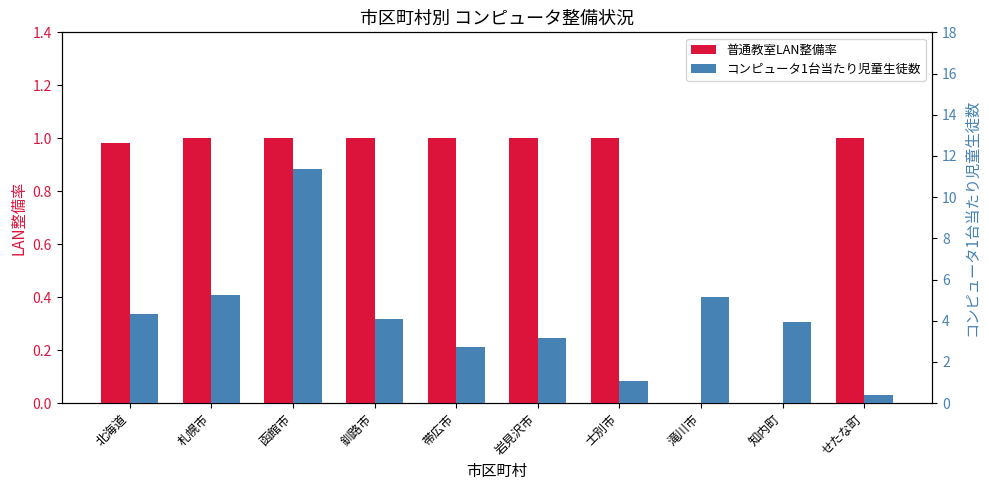

The コンピュータ1台当たり児童生徒数 series shows 2.6 at 知内町. True or false?

False